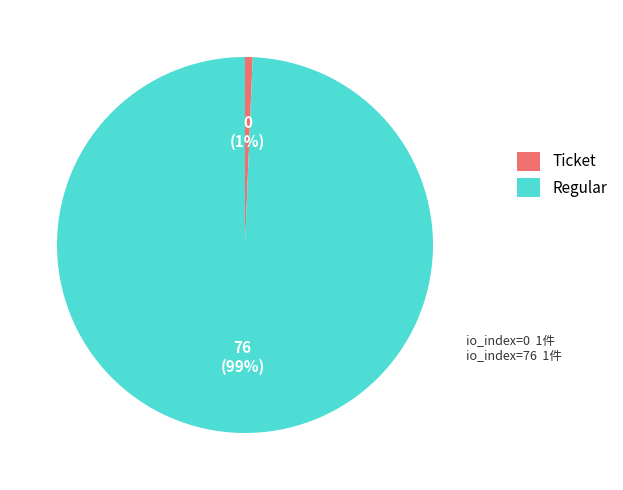

Is the sum of Regular and Ticket greater than half?

Yes